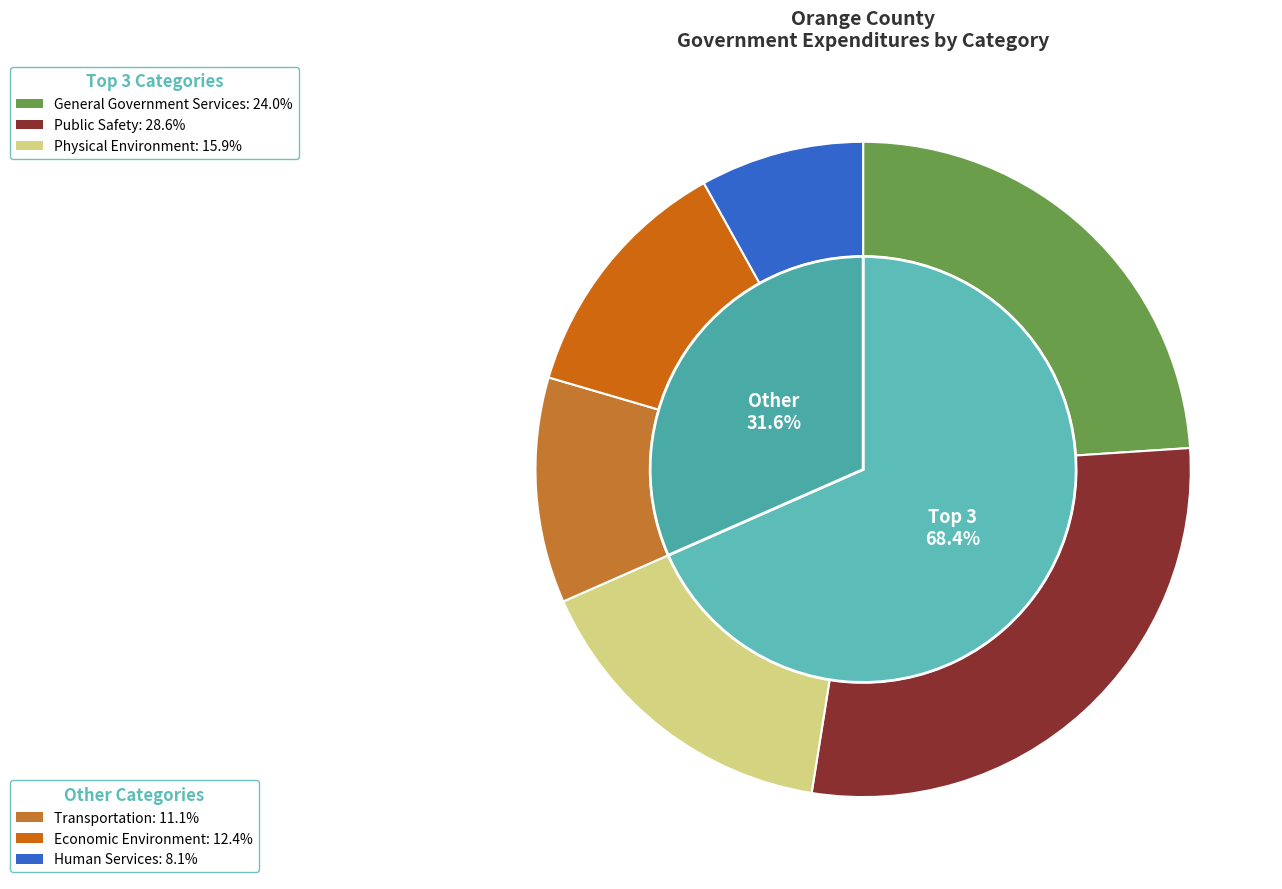

What is the ratio of the value at Public Safety to the value at Economic Environment?

2.3